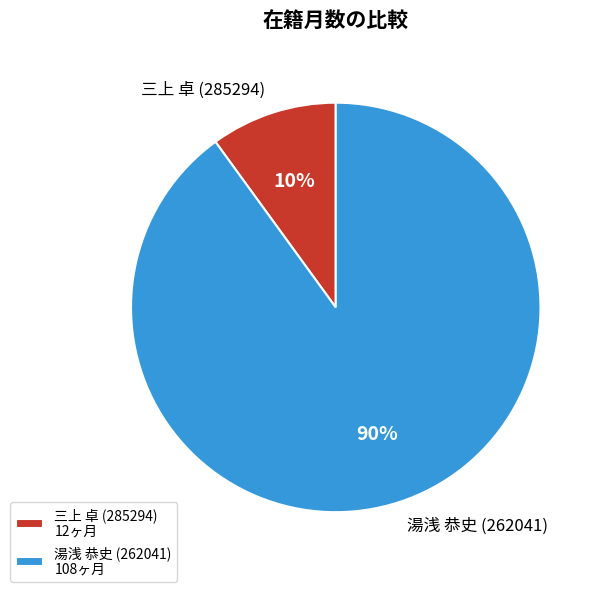

Is 三上 卓 (285294) the majority of the pie?

No